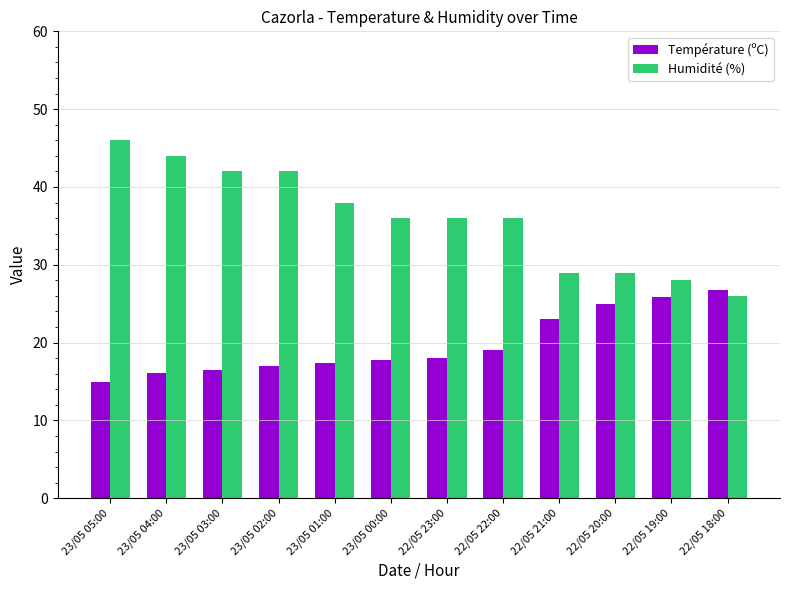

The value of Température (ºC) at 22/05 20:00 is 6.5. True or false?

False